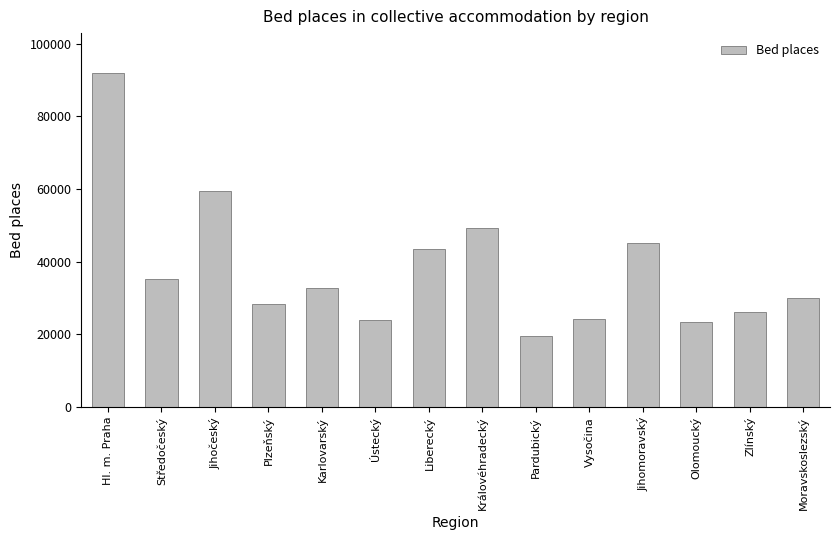

What position from the right is Zlínský?

2